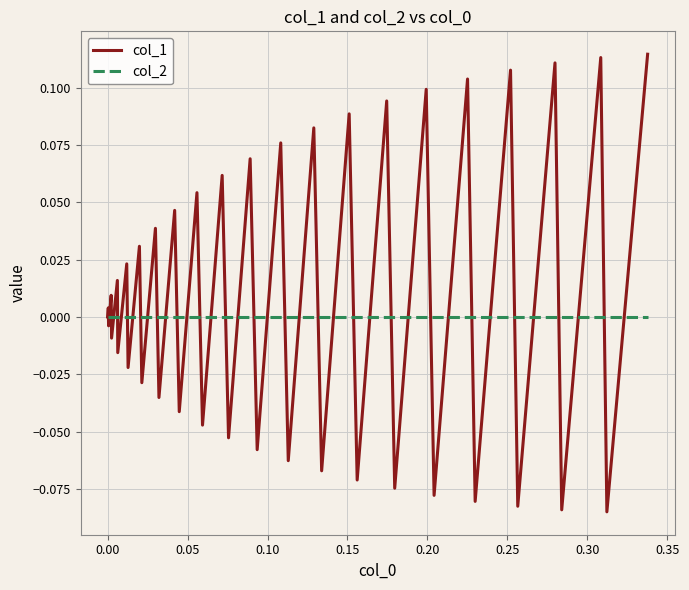

How many lines are shown in the chart?

2